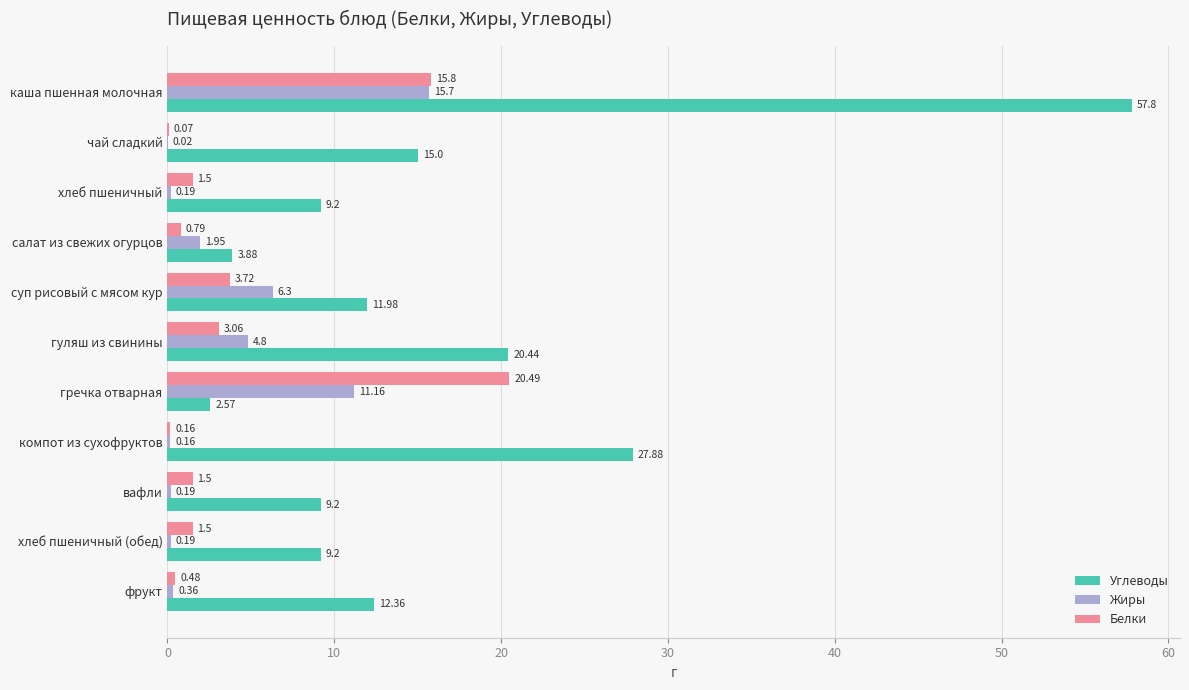

What is the sum of all Углеводы values?

179.5